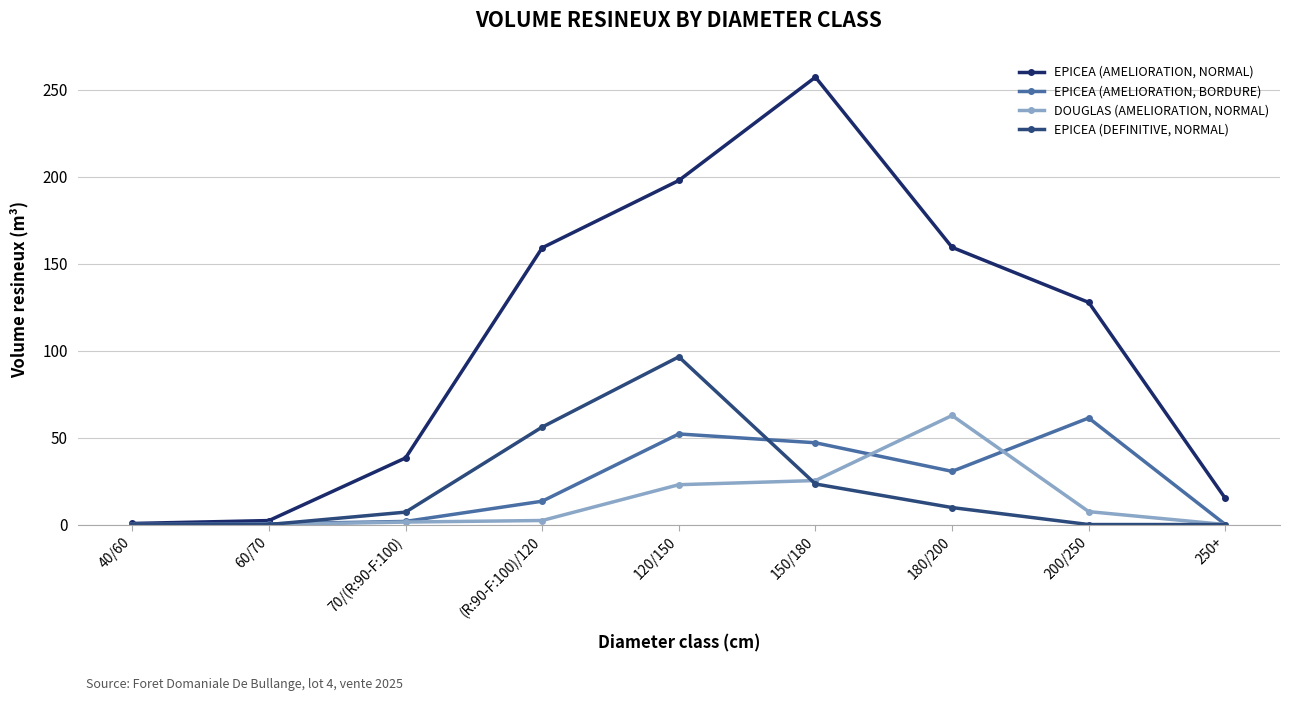

How many data points in EPICEA (DEFINITIVE, NORMAL) are less than 7?

4